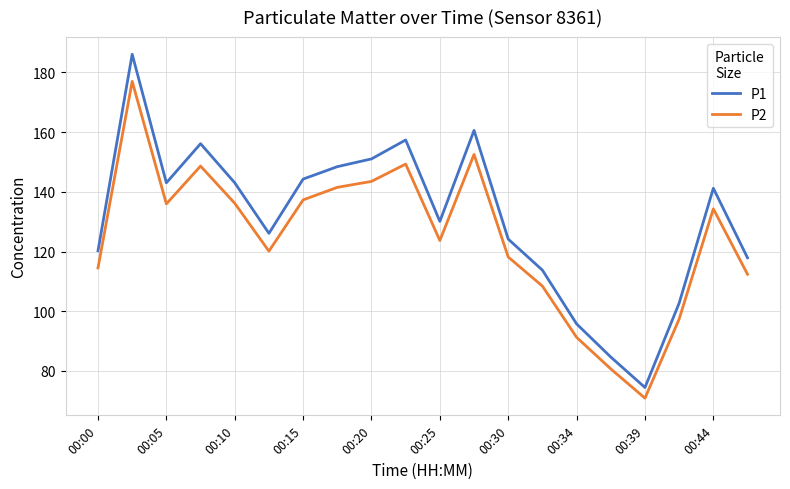

What is the greatest value displayed?

186.1